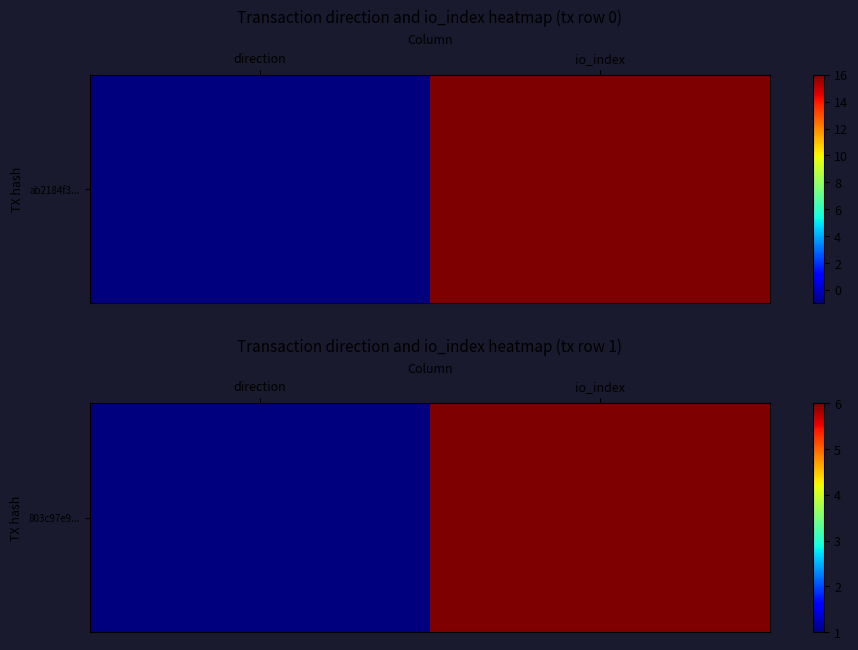

How many values are below 6?

1